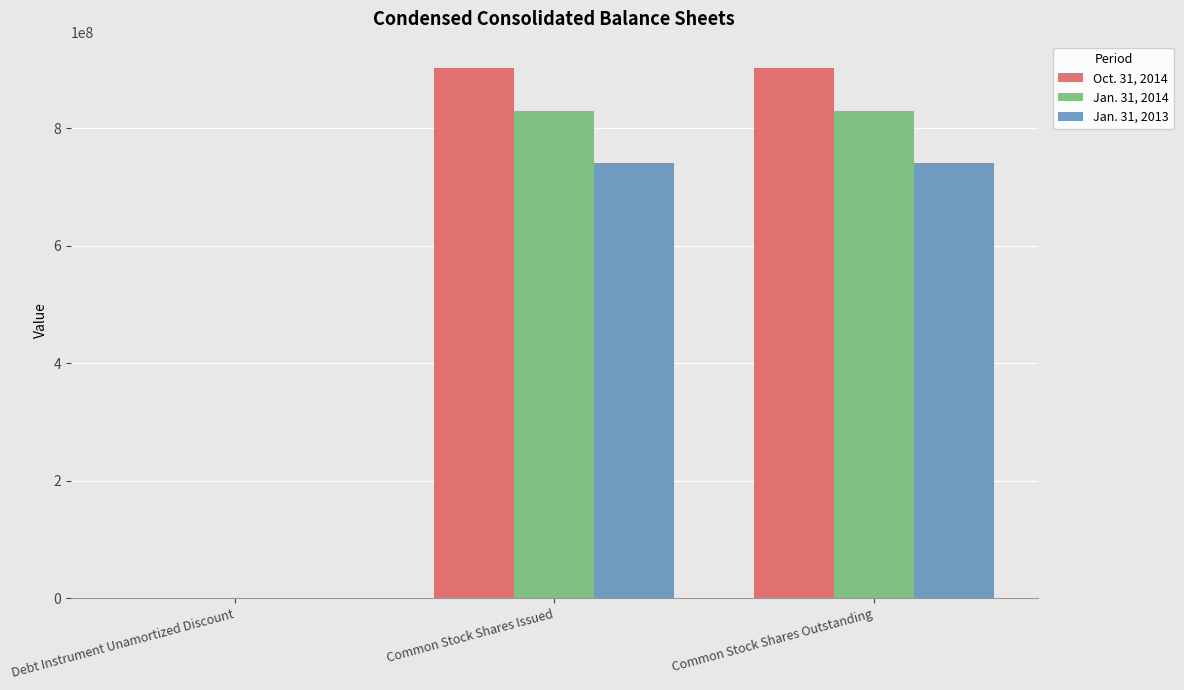

What is the maximum value shown in the chart?

902308486